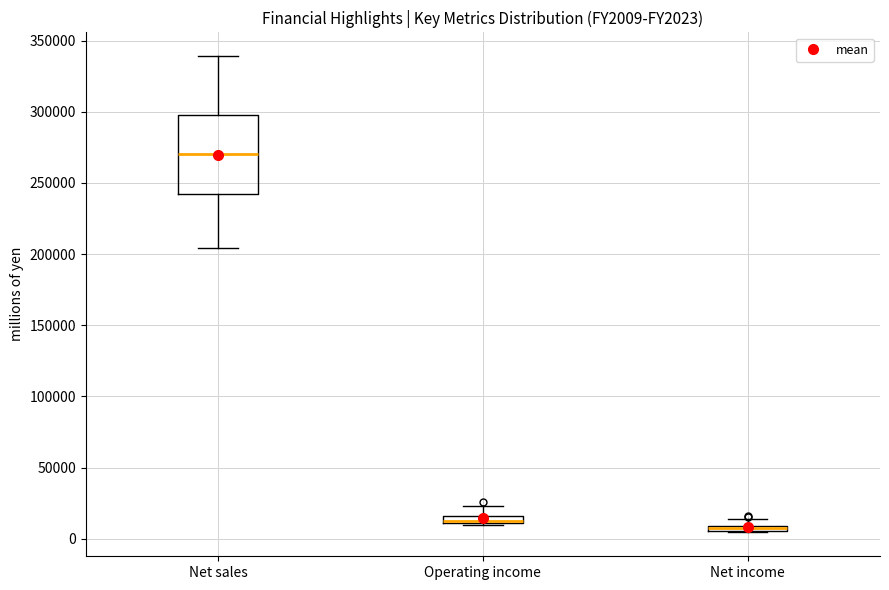

Comparing the boxes themselves (not the whiskers), which one is the tallest?

Net sales